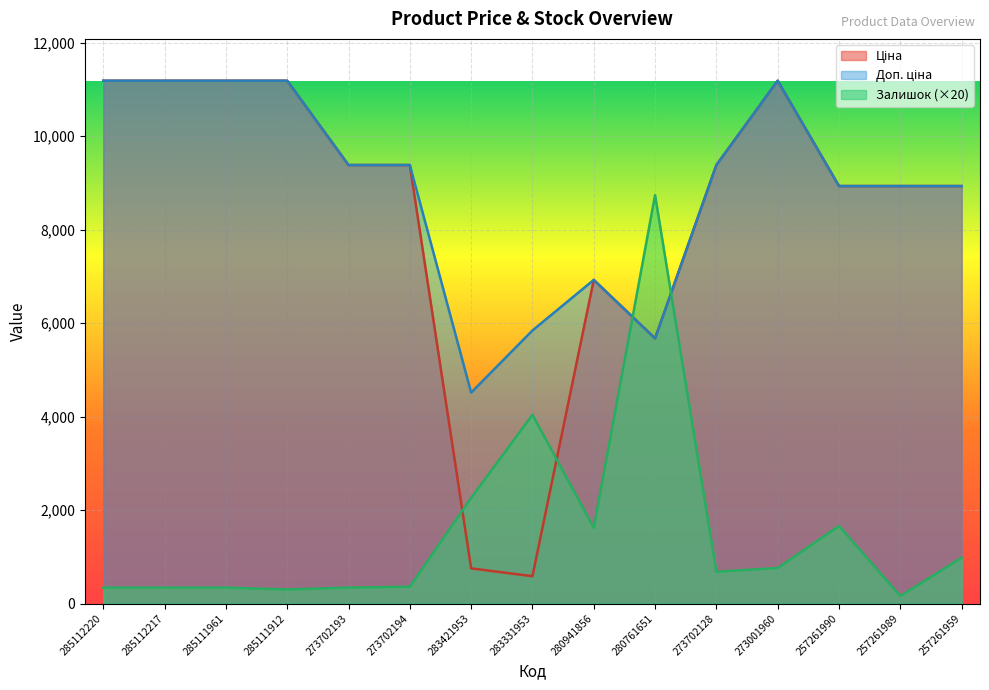

At which category does Залишок reach its first local peak?

283331953